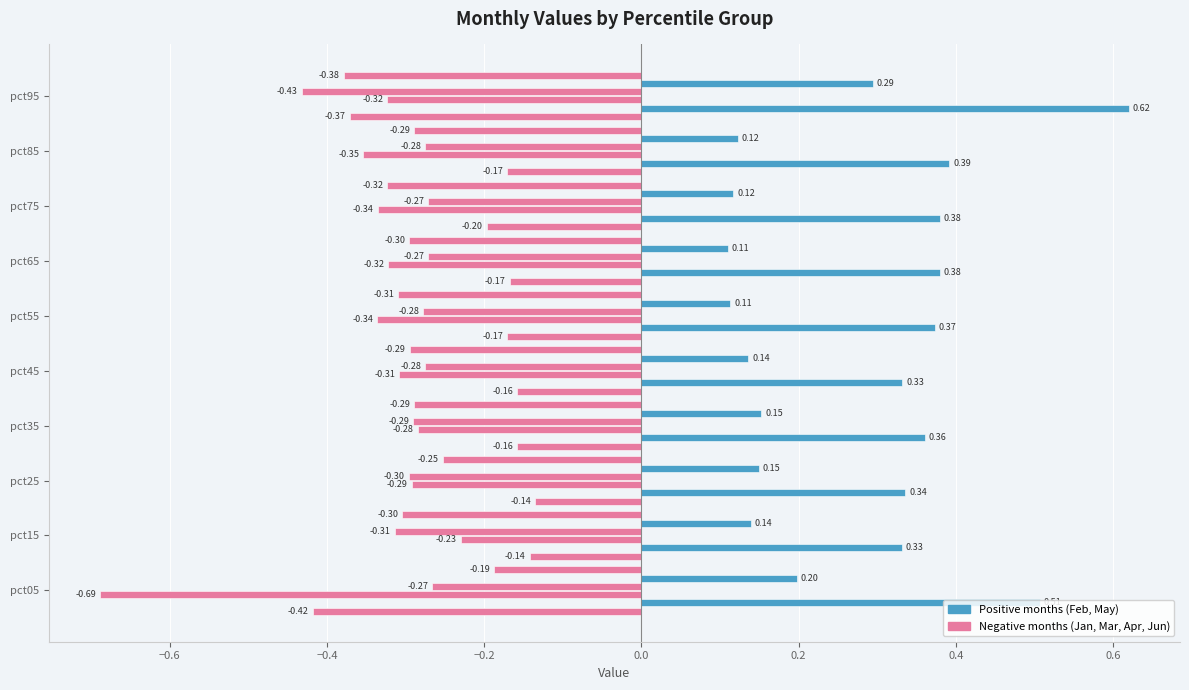

How many distinct data groups are displayed?

6